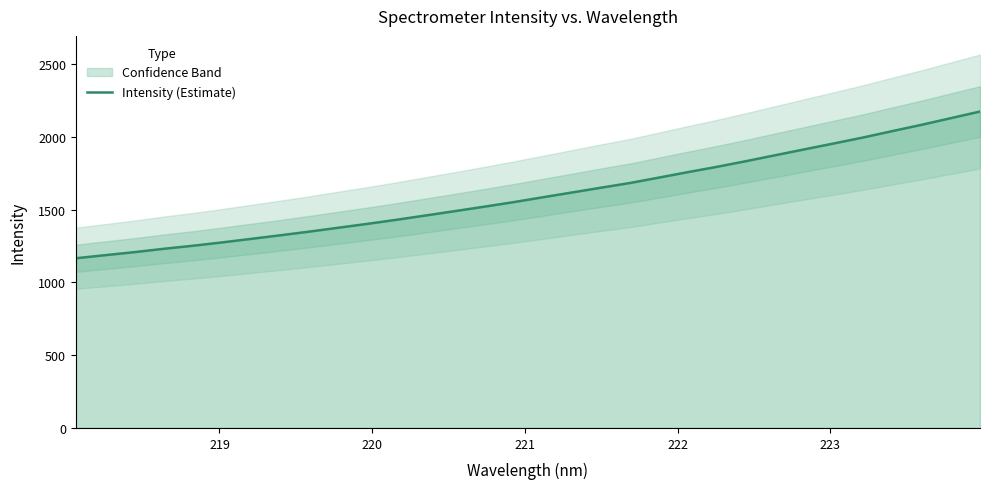

Count the number of data series in this chart.

1